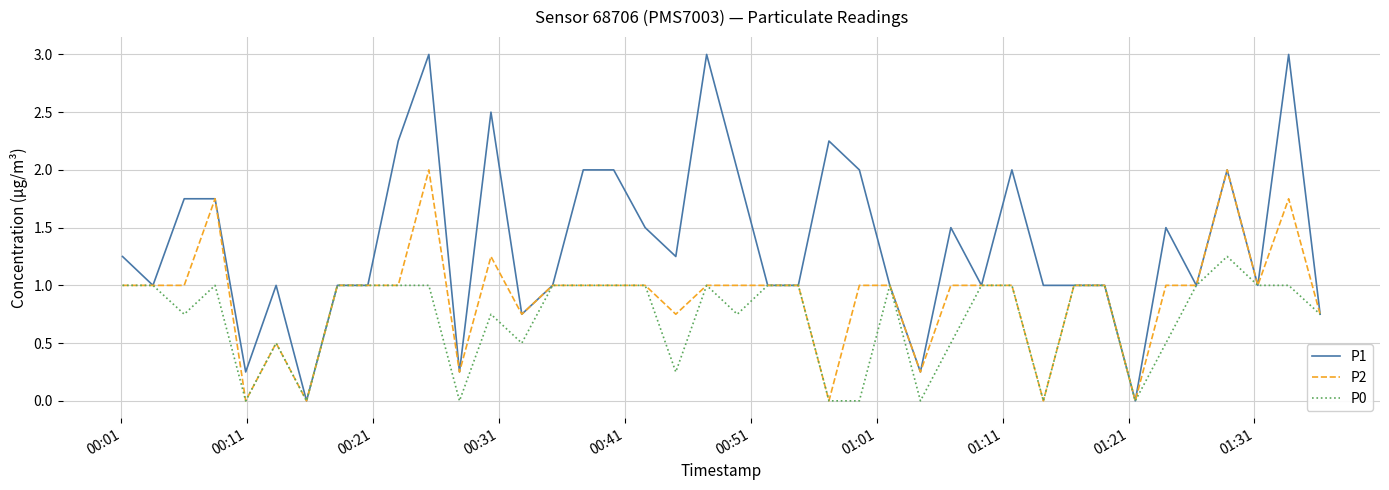

Which series has the largest range (max minus min)?

P1